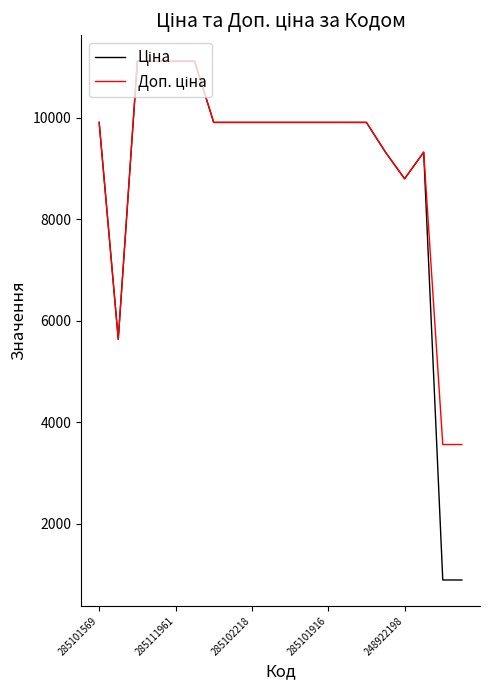

What is the smallest value displayed?

889.9